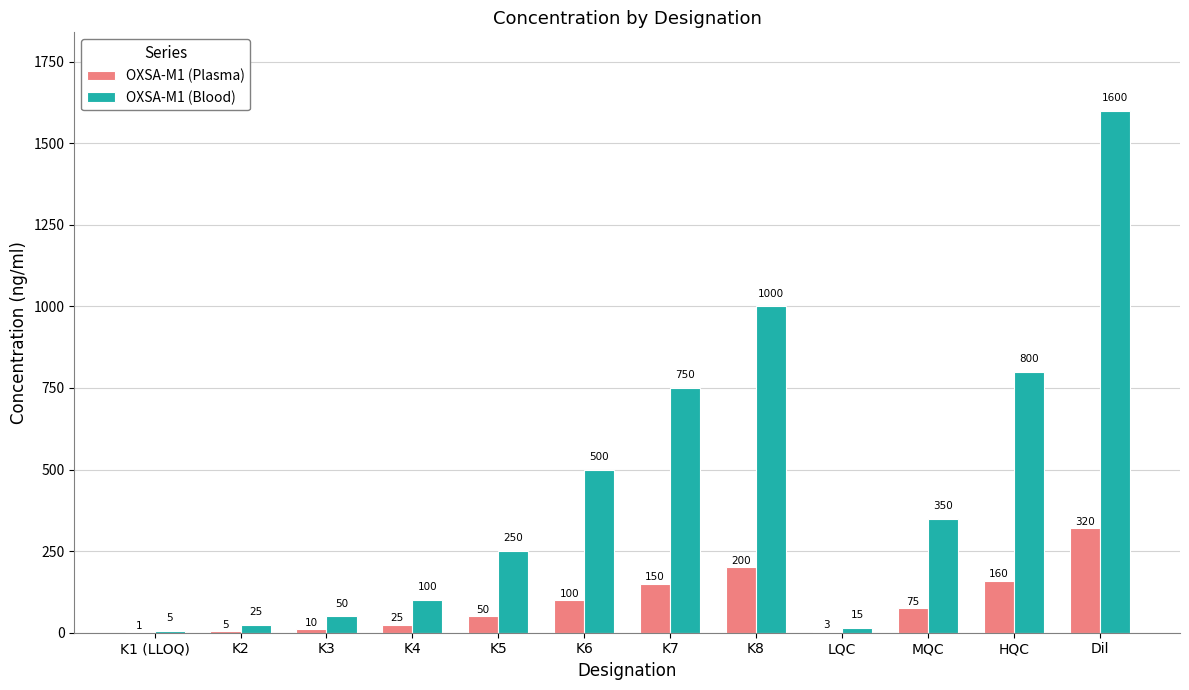

What is the approximate value of OXSA-M1 (Plasma) at K6, to the nearest 10?

100